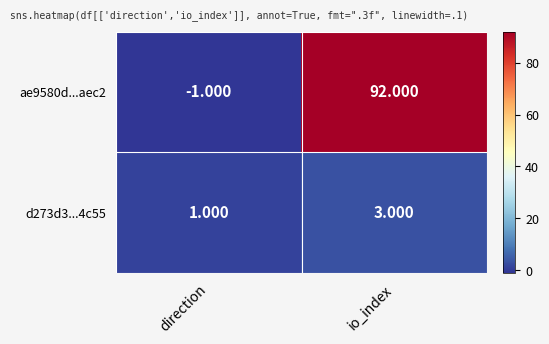

How many values in ae9580d...aec2 are below zero?

1